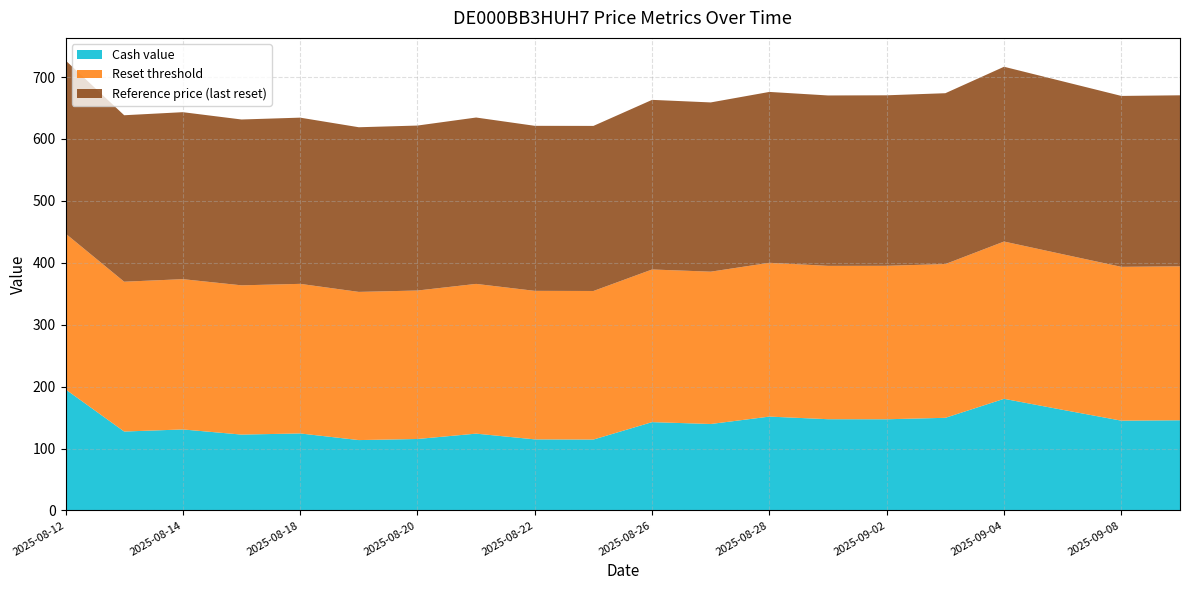

Reading left to right, list all the values displayed in this chart.

Cash value: 2025-09-09=145.6	2025-09-08=145.0	2025-09-05=162.5	2025-09-04=180.3	2025-09-03=149.6	2025-09-02=147.3	2025-08-29=147.3	2025-08-28=151.6	2025-08-27=139.6	2025-08-26=142.6	2025-08-25=114.5	2025-08-22=114.8	2025-08-21=124.0	2025-08-20=115.4	2025-08-19=113.6	2025-08-18=124.3	2025-08-15=122.5	2025-08-14=130.8	2025-08-13=127.5	2025-08-12=195.6
Reset threshold: 2025-09-09=248.6	2025-09-08=248.4	2025-09-05=251.3	2025-09-04=254.0	2025-09-03=248.3	2025-09-02=247.9	2025-08-29=247.7	2025-08-28=248.4	2025-08-27=246.0	2025-08-26=246.5	2025-08-25=239.9	2025-08-22=239.9	2025-08-21=241.8	2025-08-20=239.8	2025-08-19=239.3	2025-08-18=241.6	2025-08-15=241.1	2025-08-14=242.7	2025-08-13=242.0	2025-08-12=251.7
Reference price (last reset): 2025-09-09=276.2	2025-09-08=276.1	2025-09-05=279.2	2025-09-04=282.3	2025-09-03=275.9	2025-09-02=275.4	2025-08-29=275.2	2025-08-28=276.0	2025-08-27=273.4	2025-08-26=273.9	2025-08-25=266.6	2025-08-22=266.5	2025-08-21=268.7	2025-08-20=266.4	2025-08-19=265.9	2025-08-18=268.4	2025-08-15=267.9	2025-08-14=269.7	2025-08-13=268.9	2025-08-12=279.6